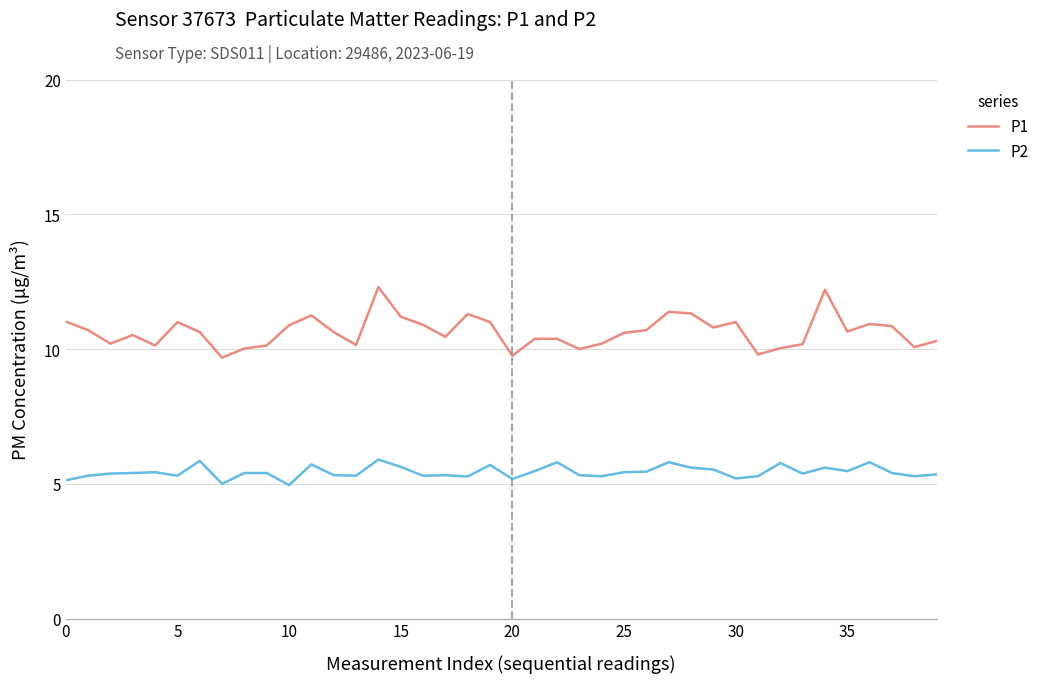

Which series has the largest range (max minus min)?

P1